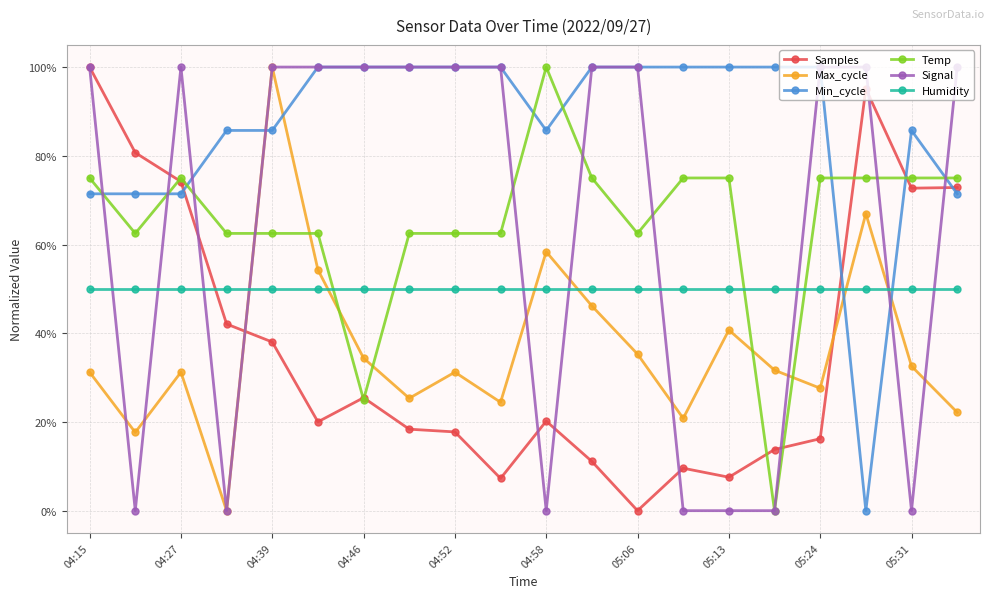

What is the highest value of the Humidity series?

50.0